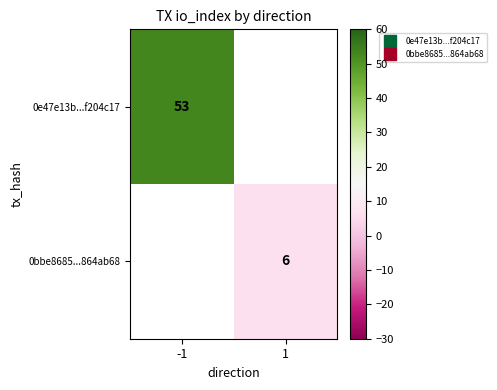

How many values in 0e47e13b...f204c17 are above zero?

1